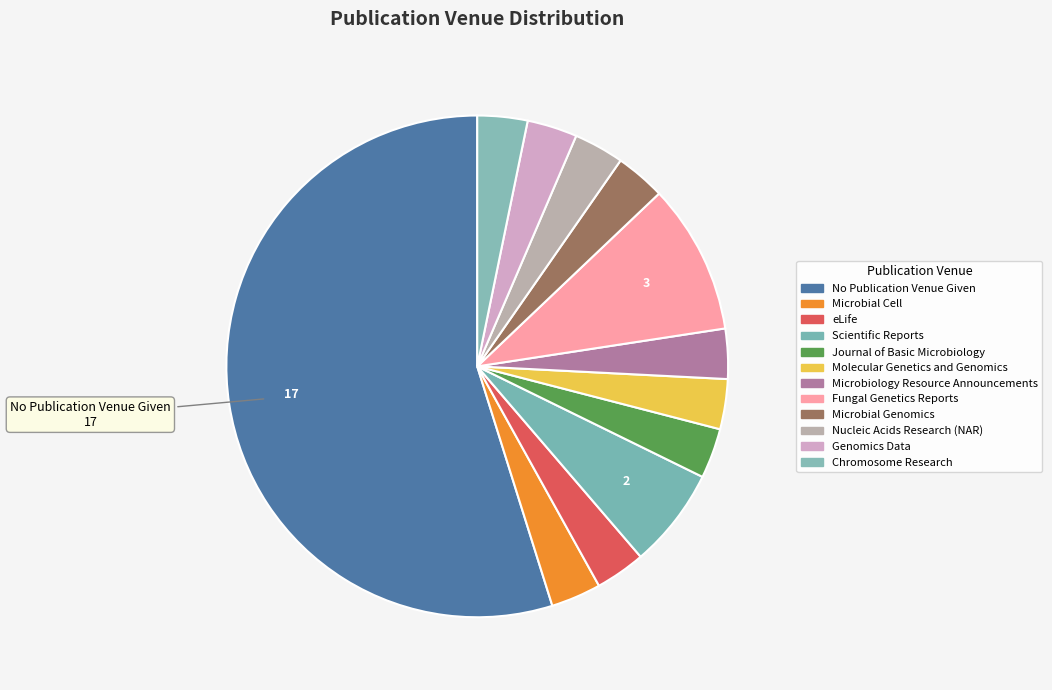

Is No Publication Venue Given the majority of the pie?

Yes